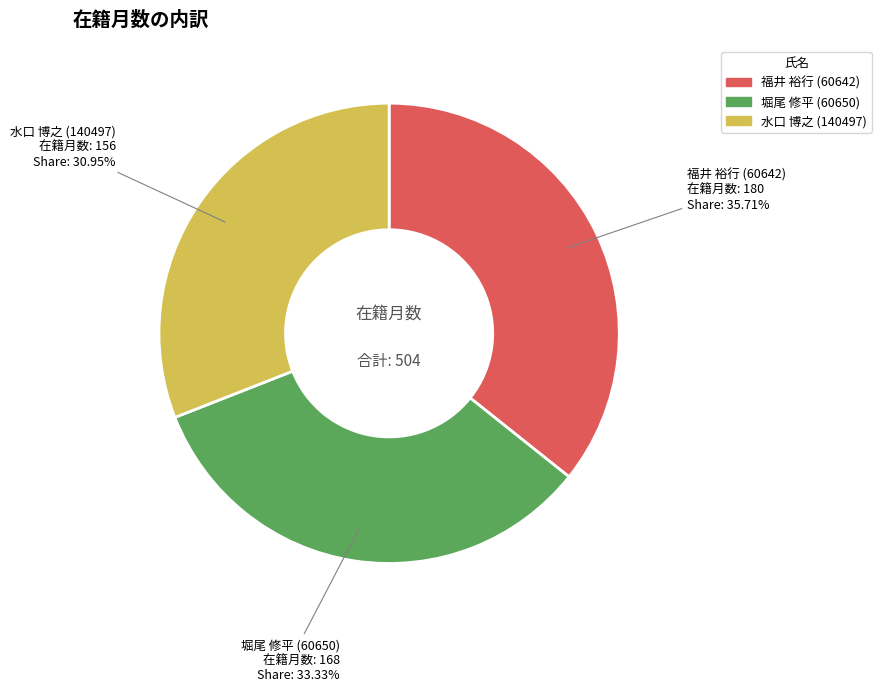

What percentage is the 堀尾 修平 (60650) slice, to the nearest percent?

33%